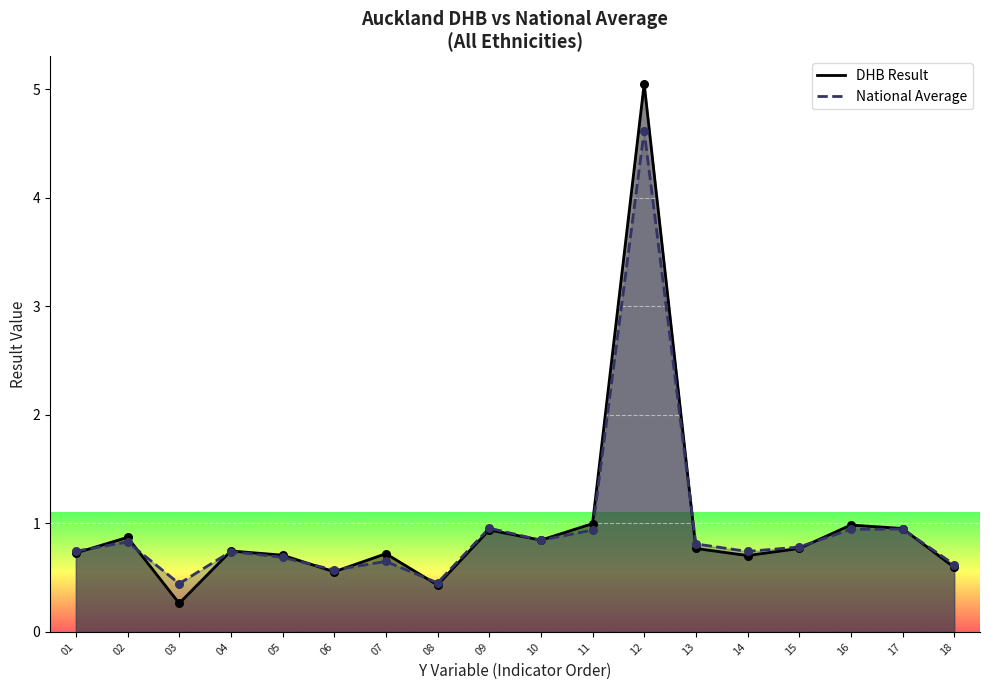

What is the total value across all series at 05?

1.4